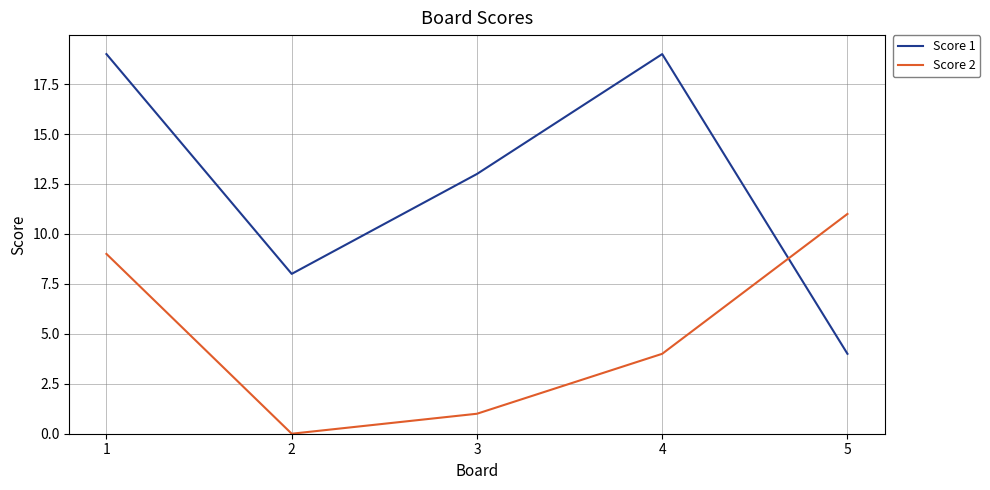

Rank the series by their average value, from lowest to highest.

Score 2, Score 1